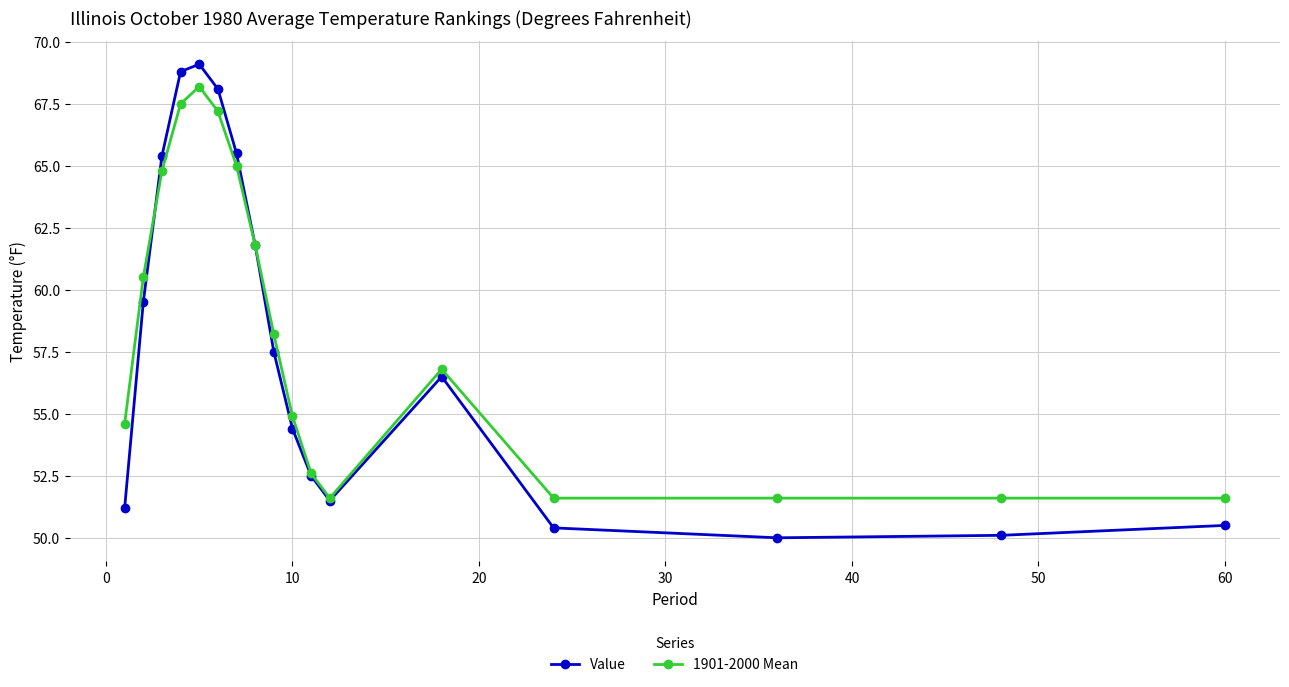

How many interior local valleys does the Value series have?

2